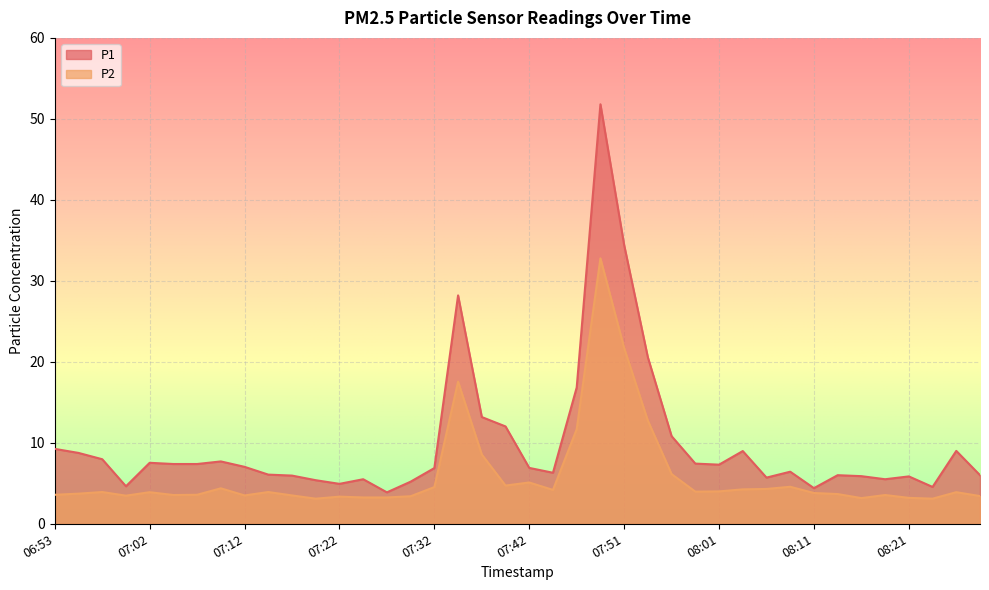

How many values in the P1 series are below 7?

20